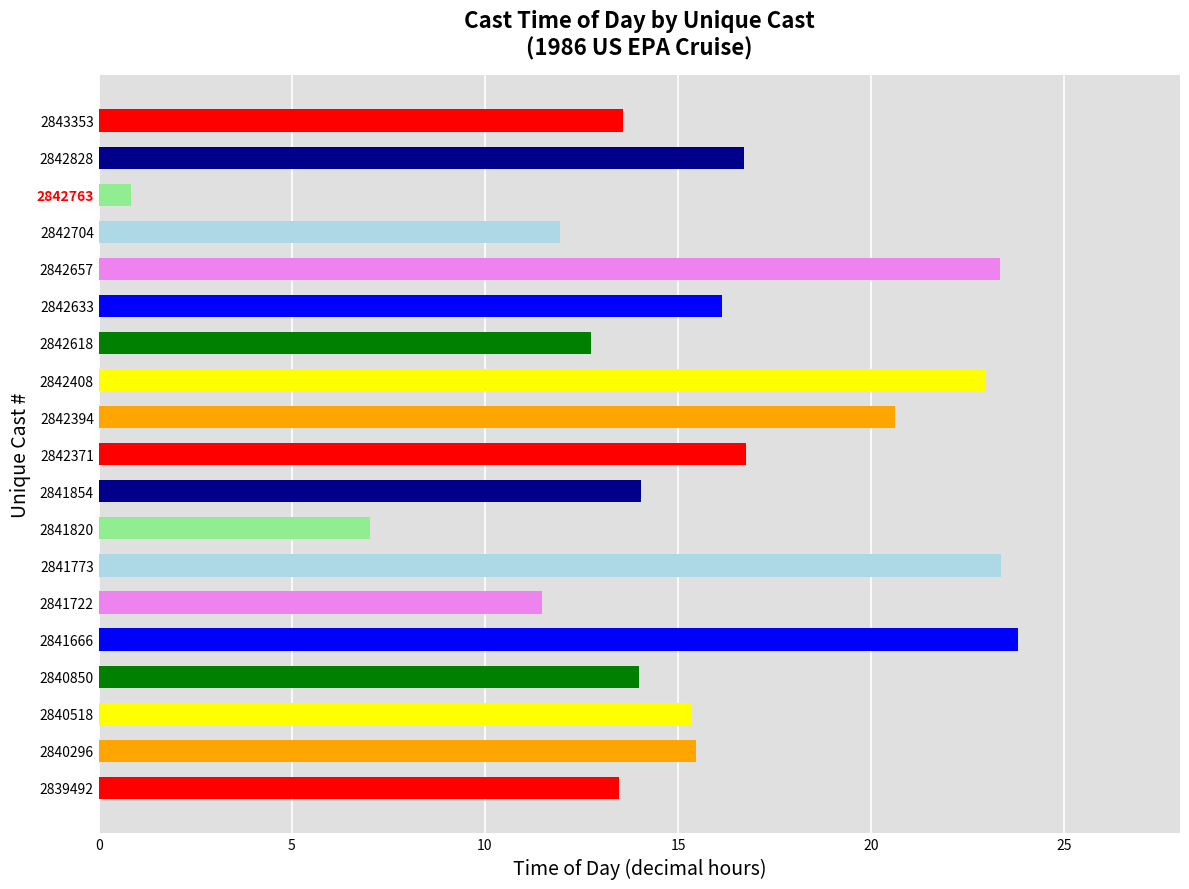

What is the sum of all values?

293.7